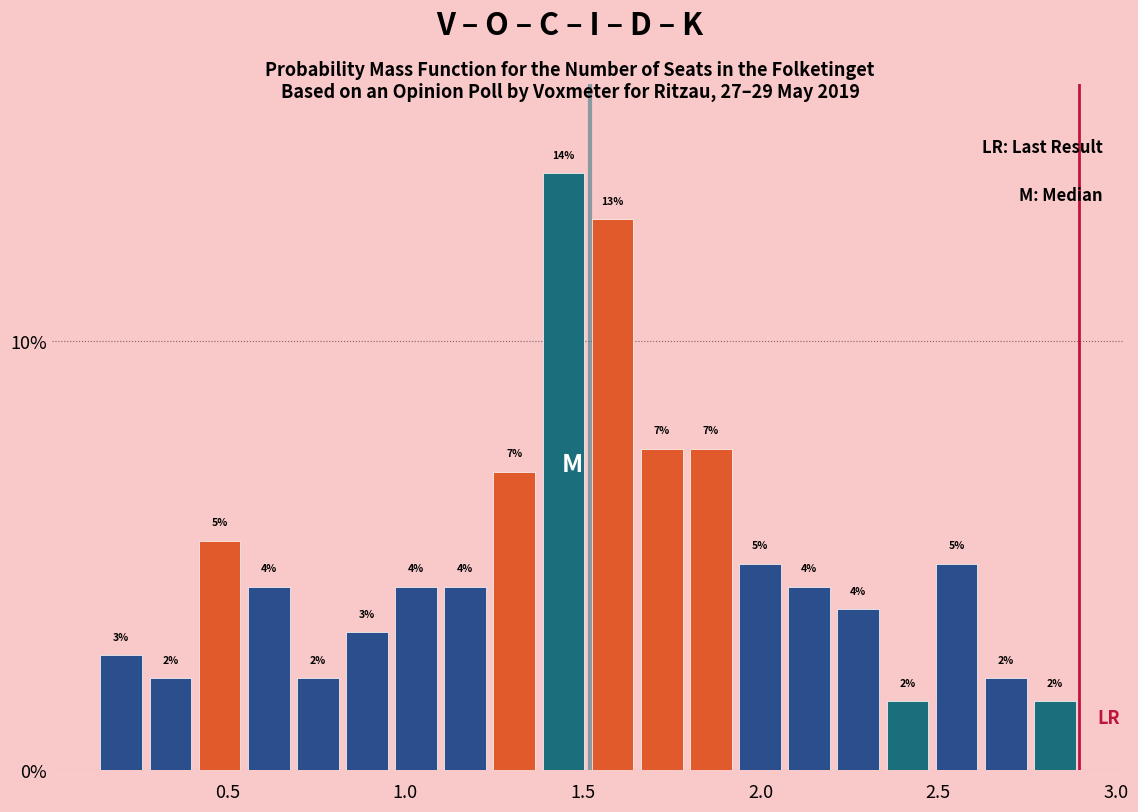

Around what value on the x-axis is the tallest bar? Give the approximate position of its centre, as read against the axis.

1.45